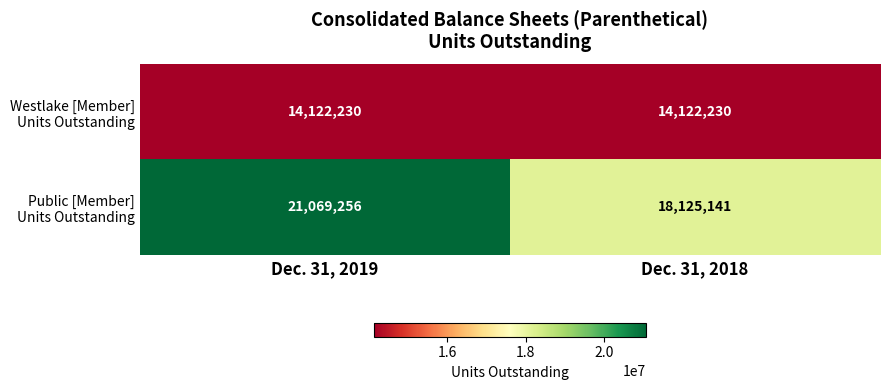

At which category is the sum across all series the highest?

Dec. 31, 2019